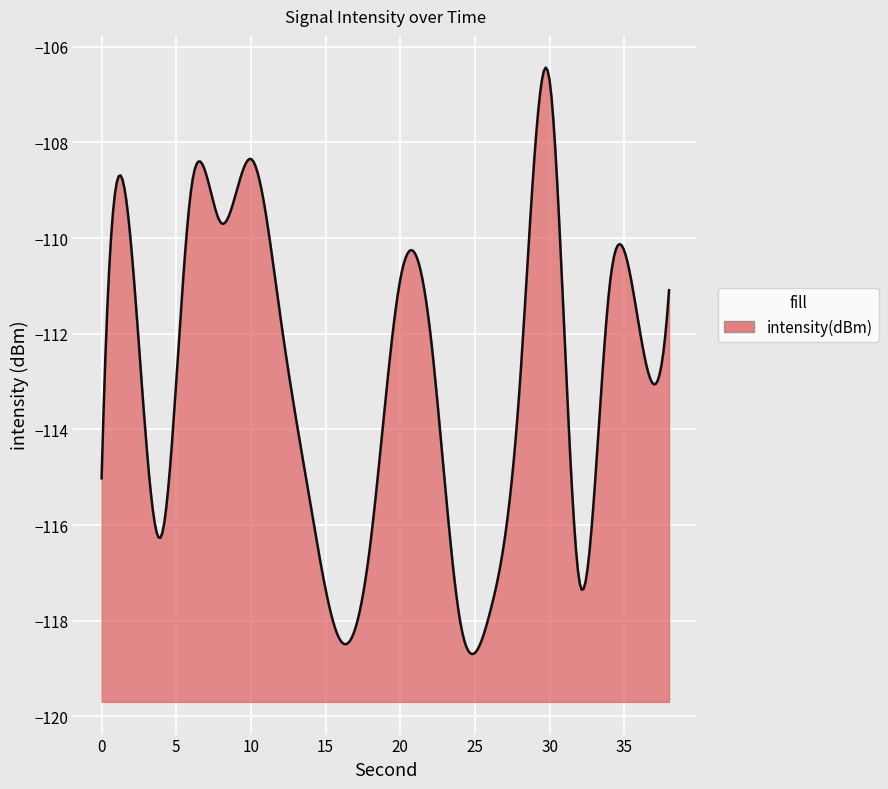

What is the minimum value shown in the chart?

-118.7